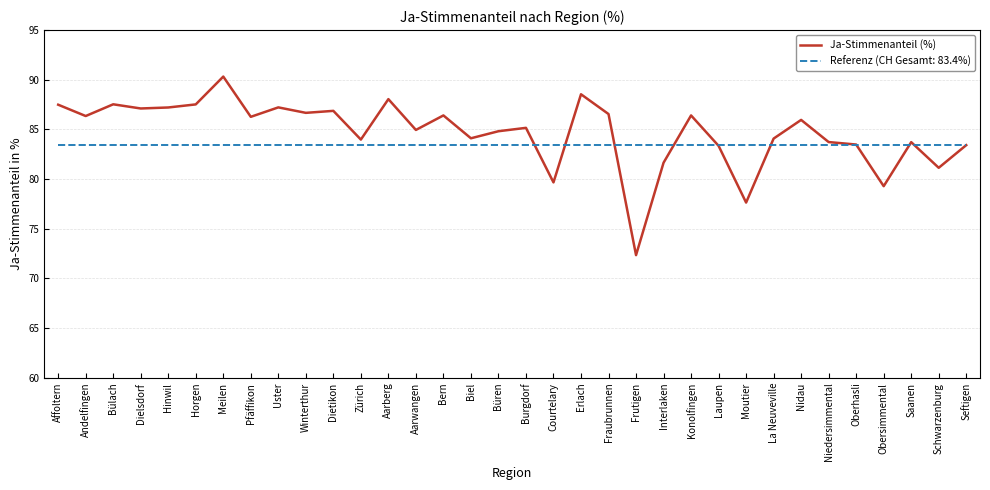

What is the maximum value shown in the chart?

90.3